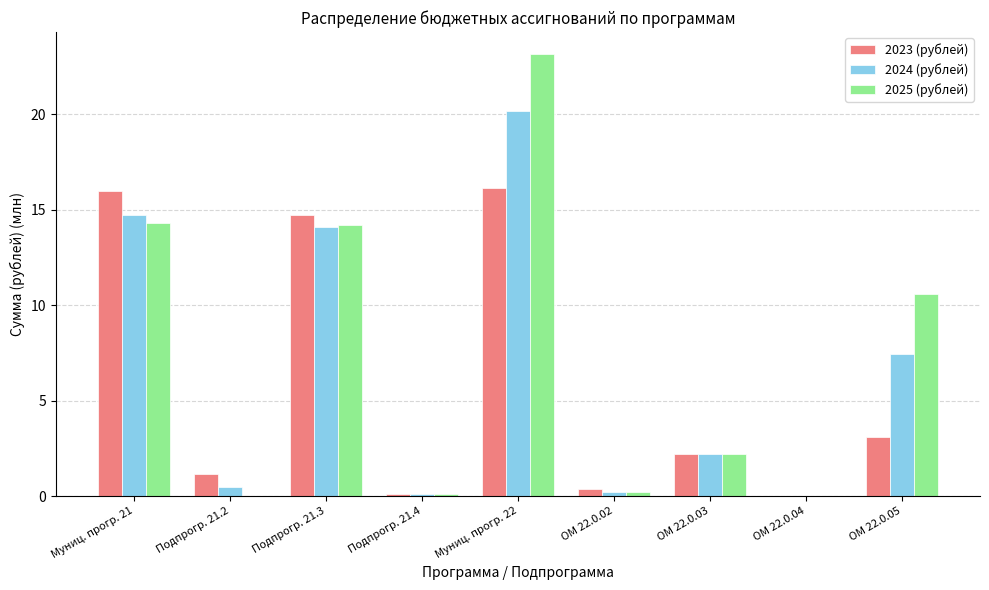

What is the sum of all 2024 (рублей) values?

59.5